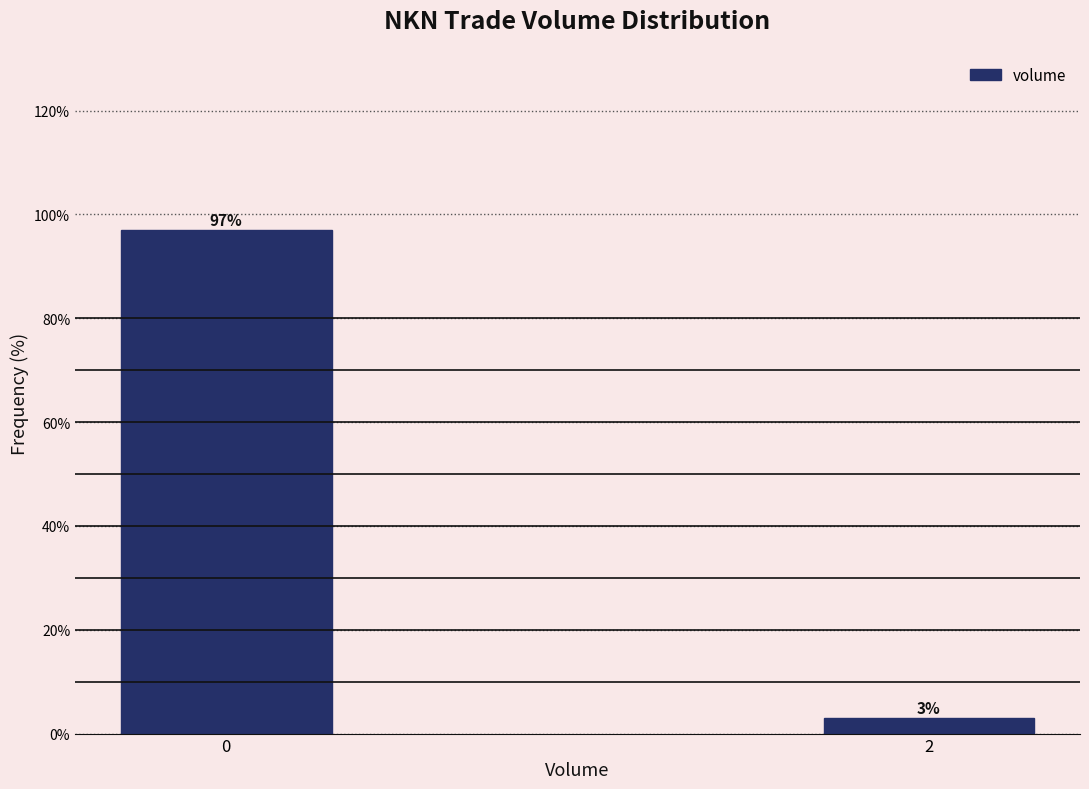

Reading left to right, extract all data points from this chart.

97	3